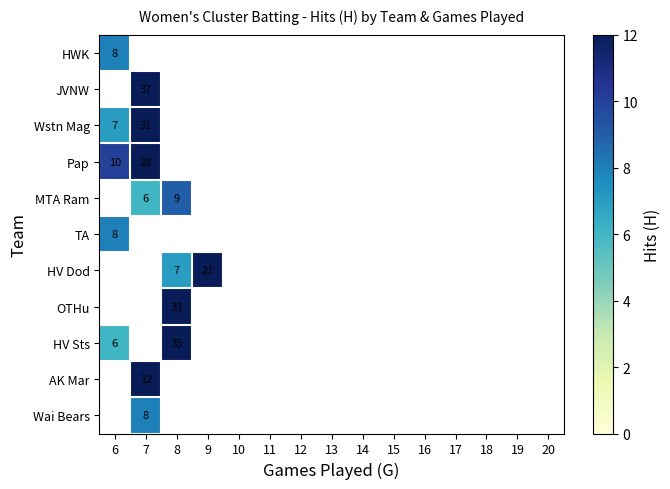

Is it true that MTA Ram equals 12.9 at 8?

False